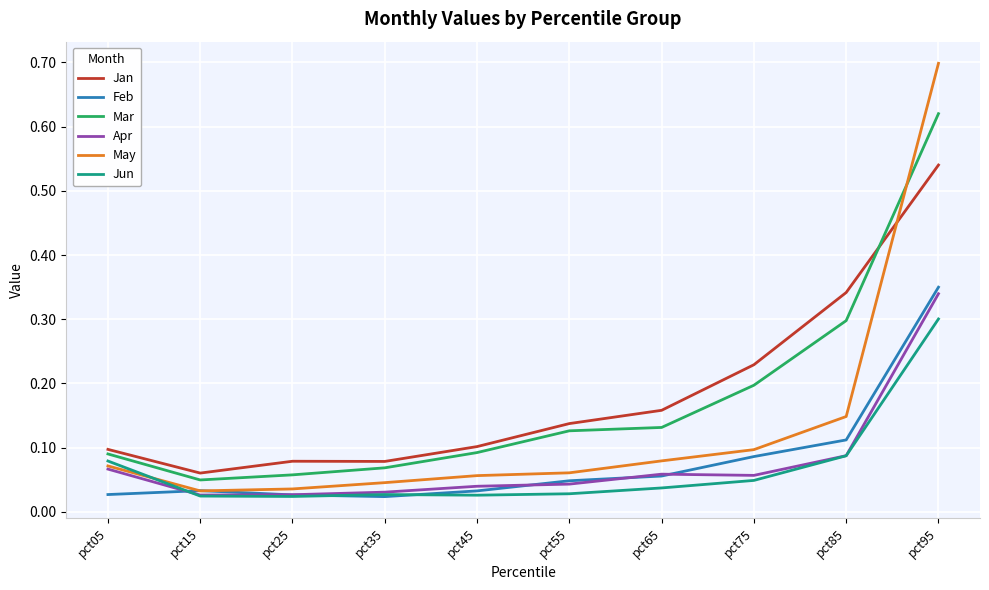

Does the chart have visible grid lines?

Yes